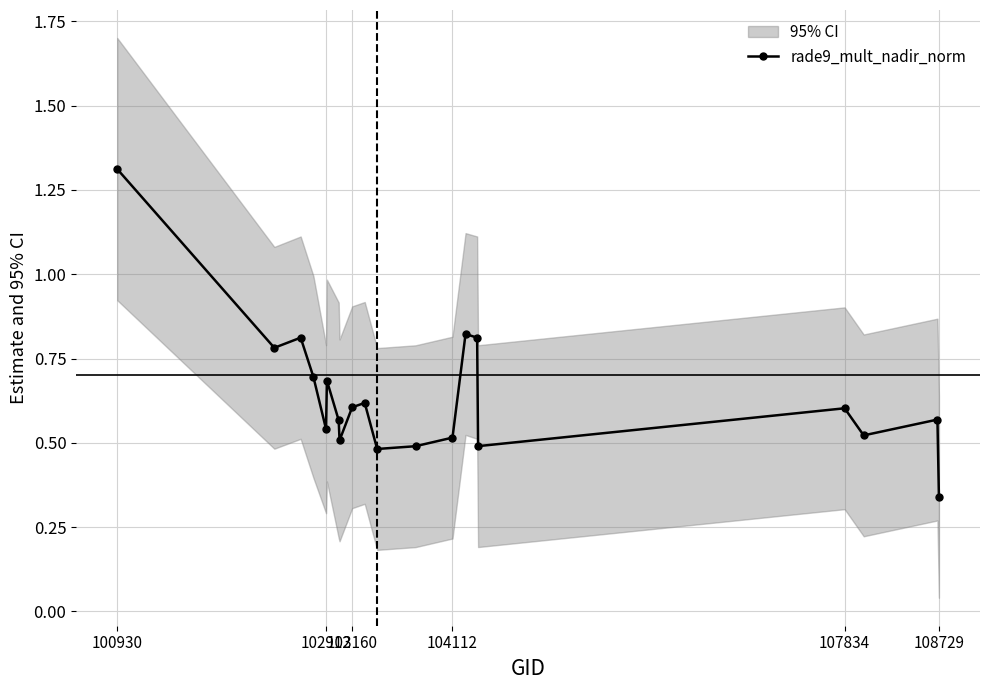

What is the sum of all values?

12.8